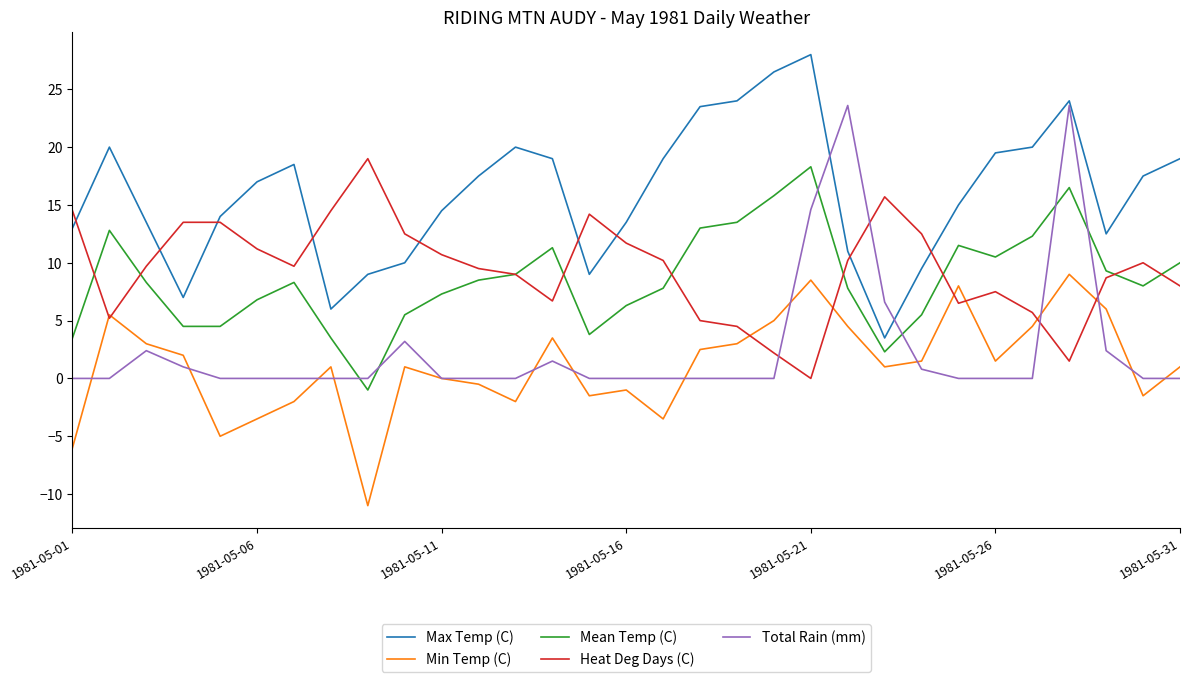

True or false: Max Temp (C) and Mean Temp (C) cross at least once.

False